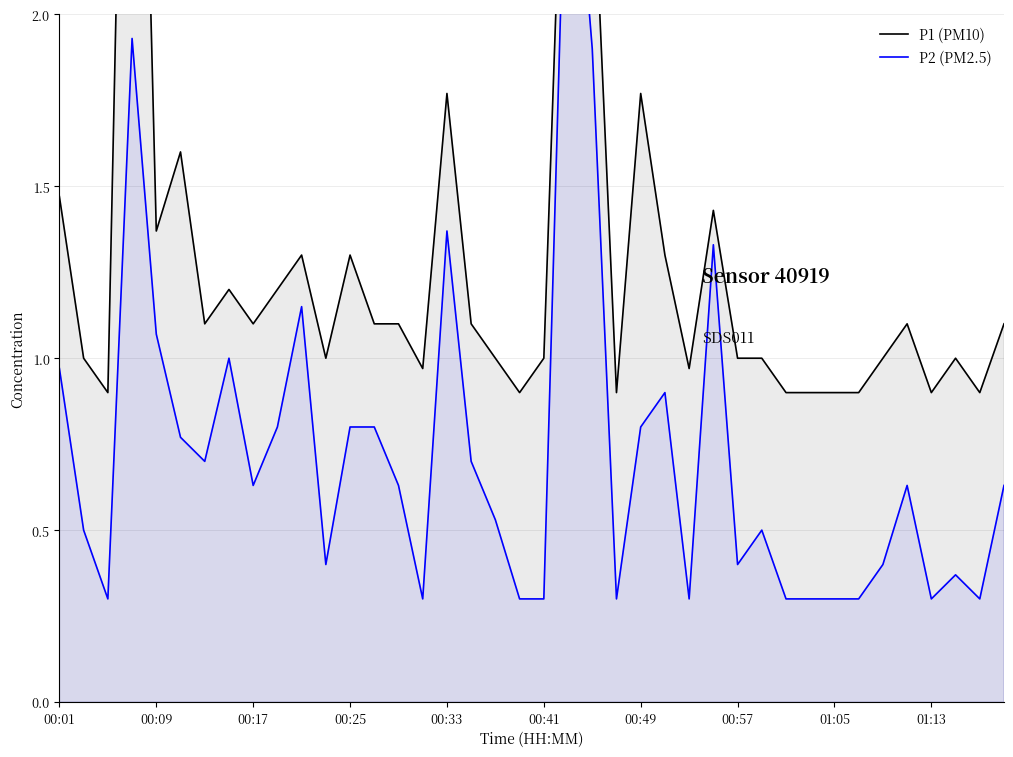

Rank the series by their maximum value, from highest to lowest.

P1 (PM10), P2 (PM2.5)